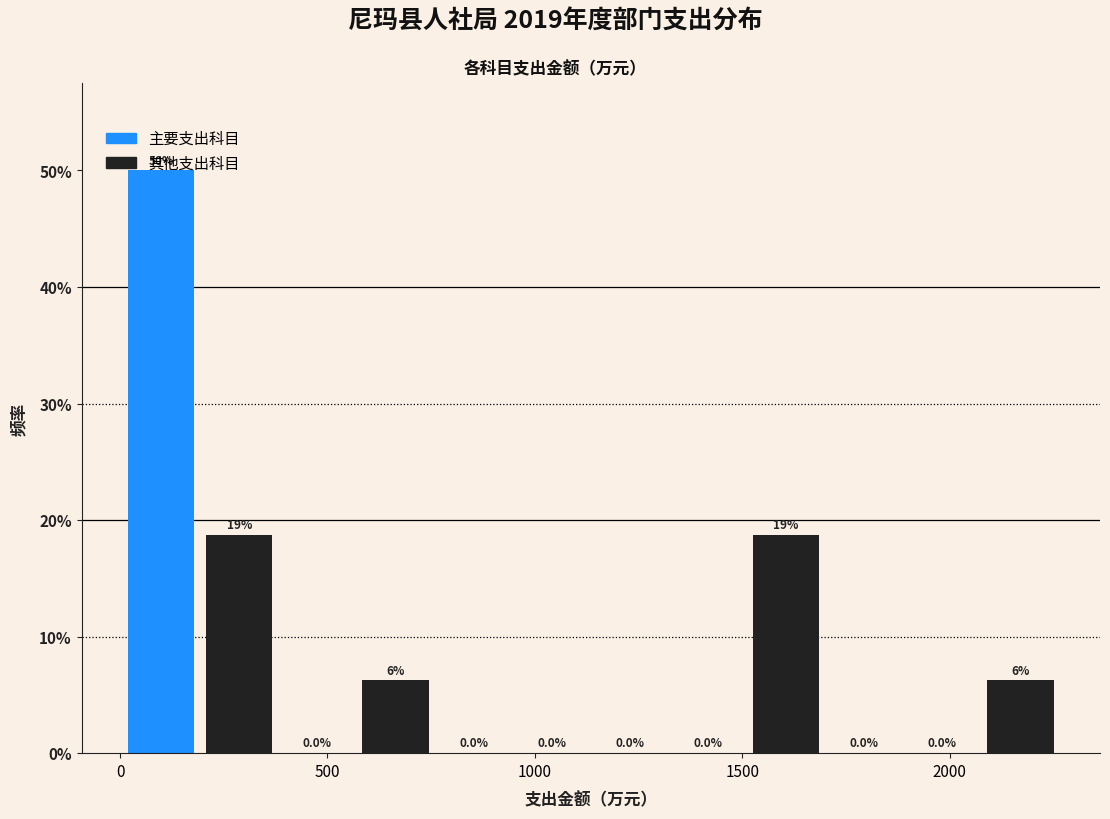

Read against the x-axis, roughly where is the centre of the tallest bar?

100